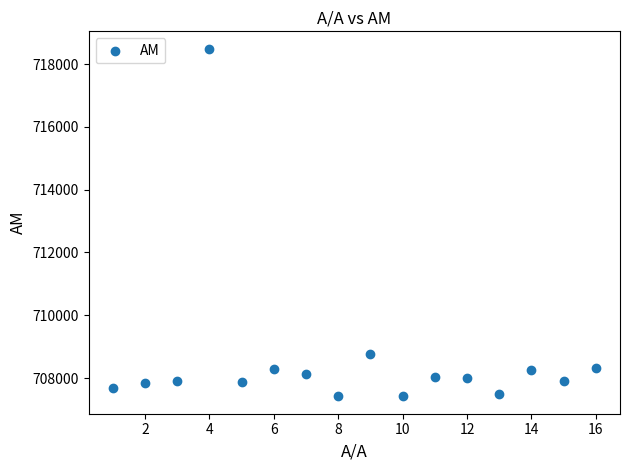

What is the range of Y values (max minus min)?

11069